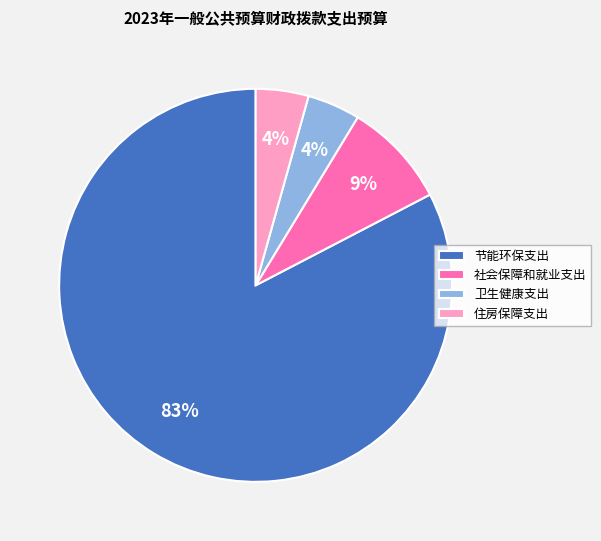

How many segments does this pie chart have?

4